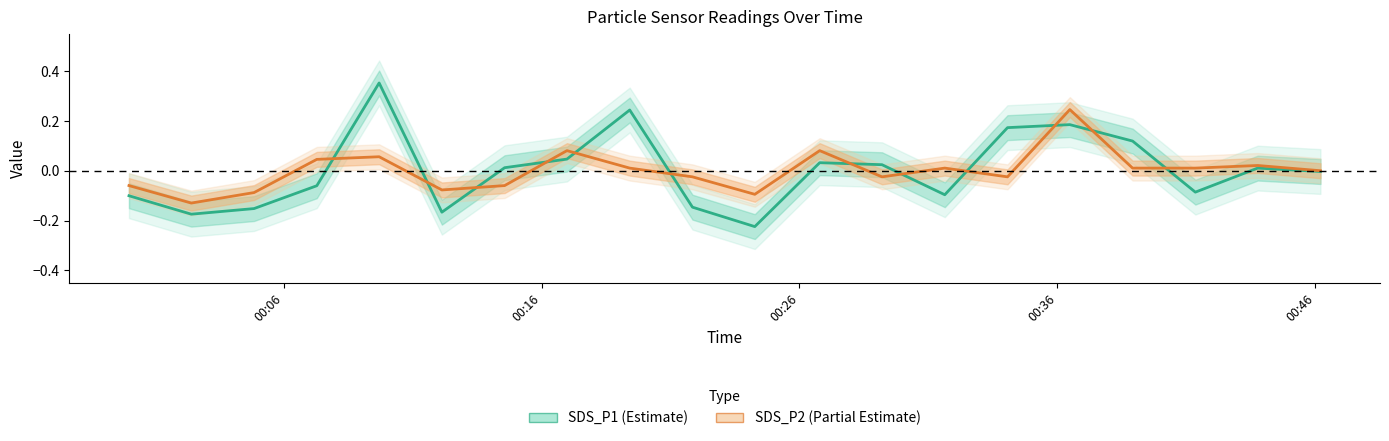

At 2024/01/19 00:29:12, list the series in order from smallest to largest.

SDS_P2, SDS_P1